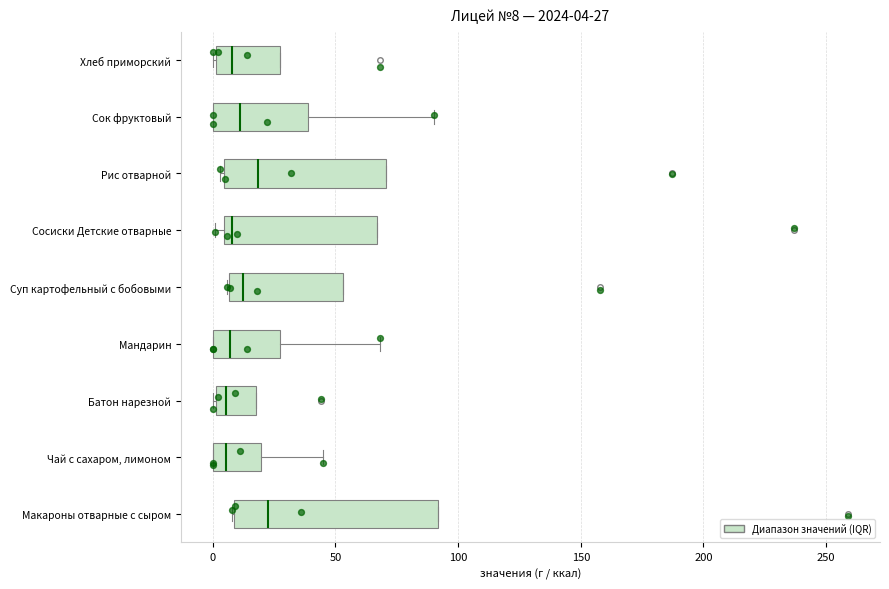

Which box is the widest, from its left edge to its right edge?

Макароны отварные с сыром